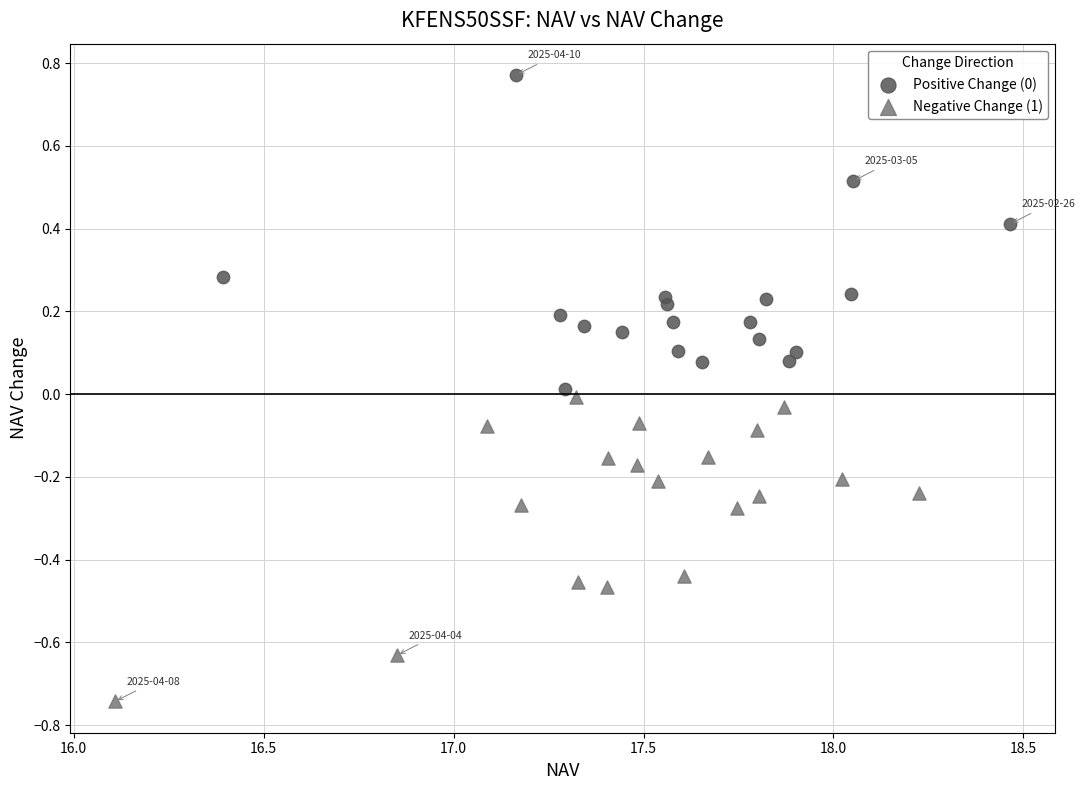

Which series reaches the minimum Y coordinate?

Negative Change (1)